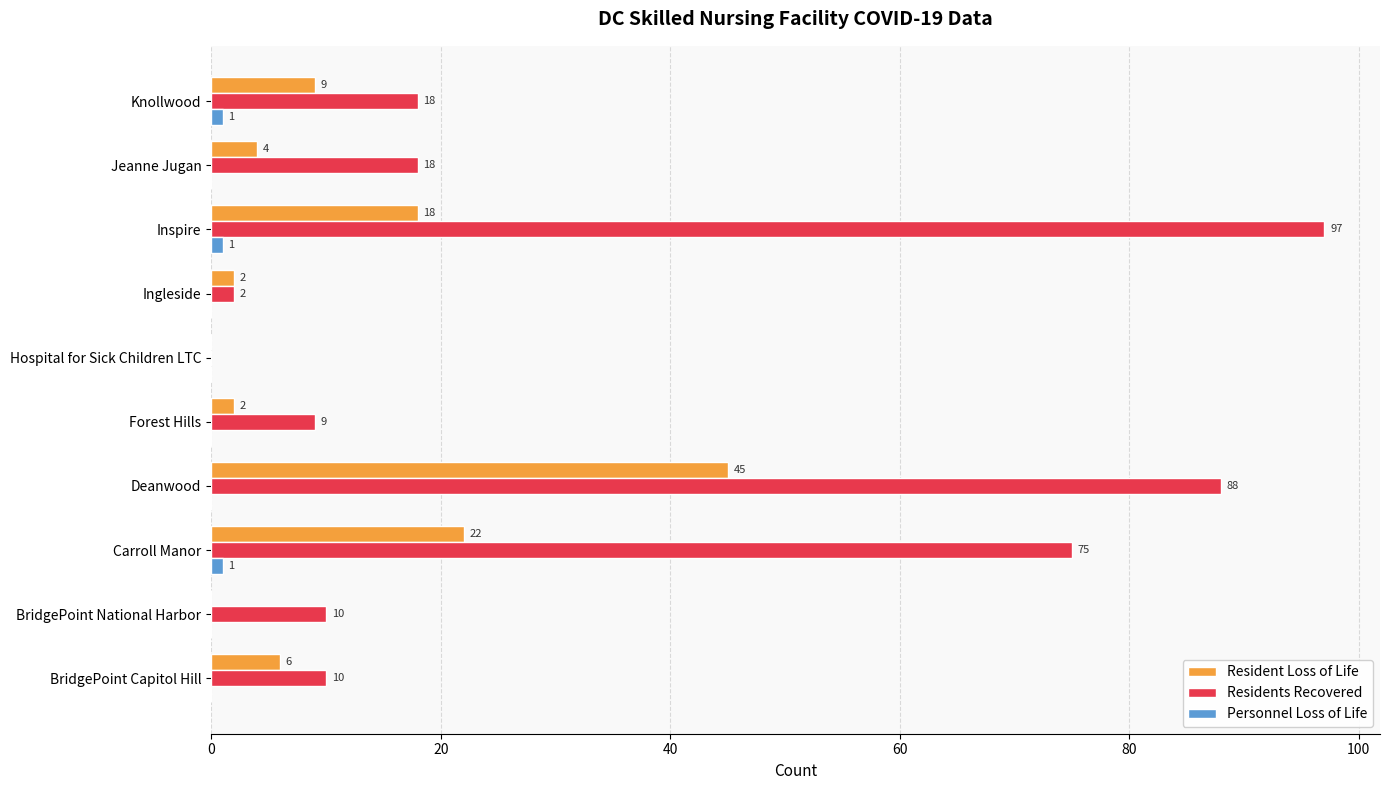

The Resident Loss of Life series shows 6 at BridgePoint Capitol Hill. True or false?

True